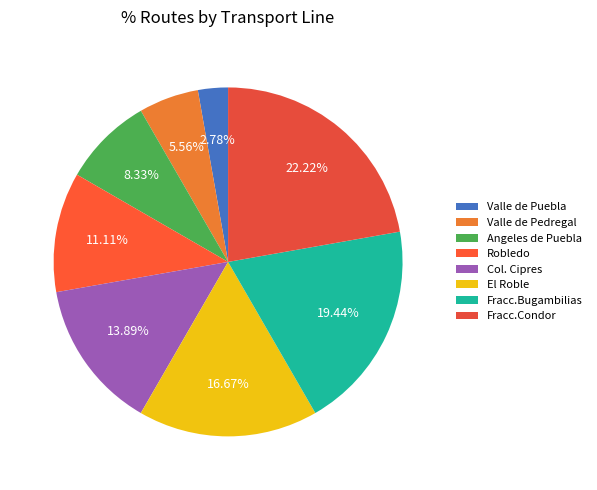

True or false: Fracc.Bugambilias accounts for 30% of the total.

False